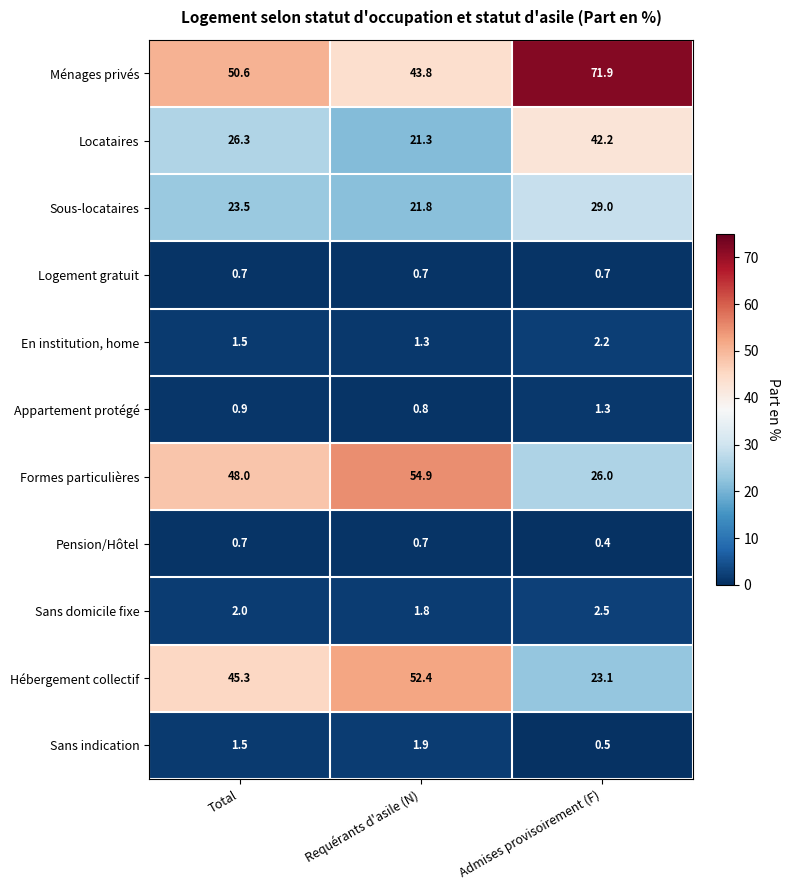

Rank the categories by Hébergement collectif value from lowest to highest.

Admises provisoirement (F), Total, Requérants d'asile (N)